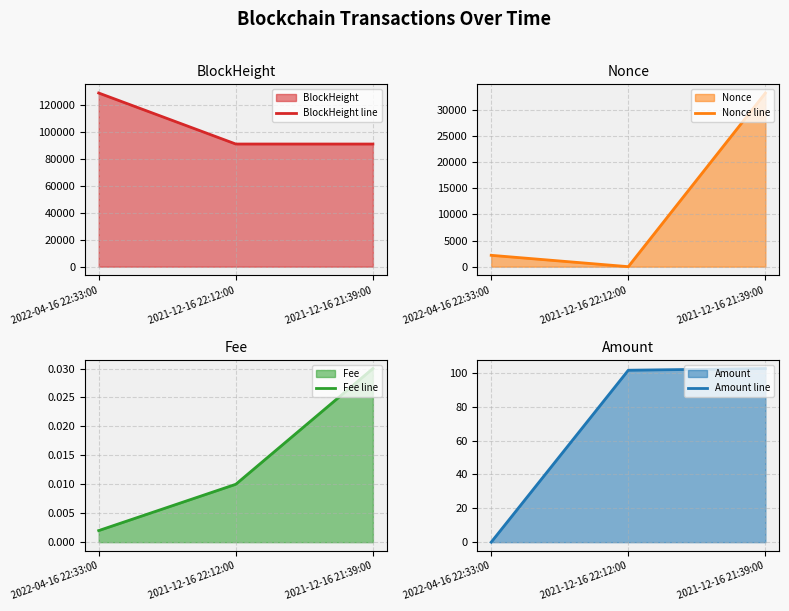

Which category has the lowest value in the Nonce line series?

2021-12-16 22:12:00